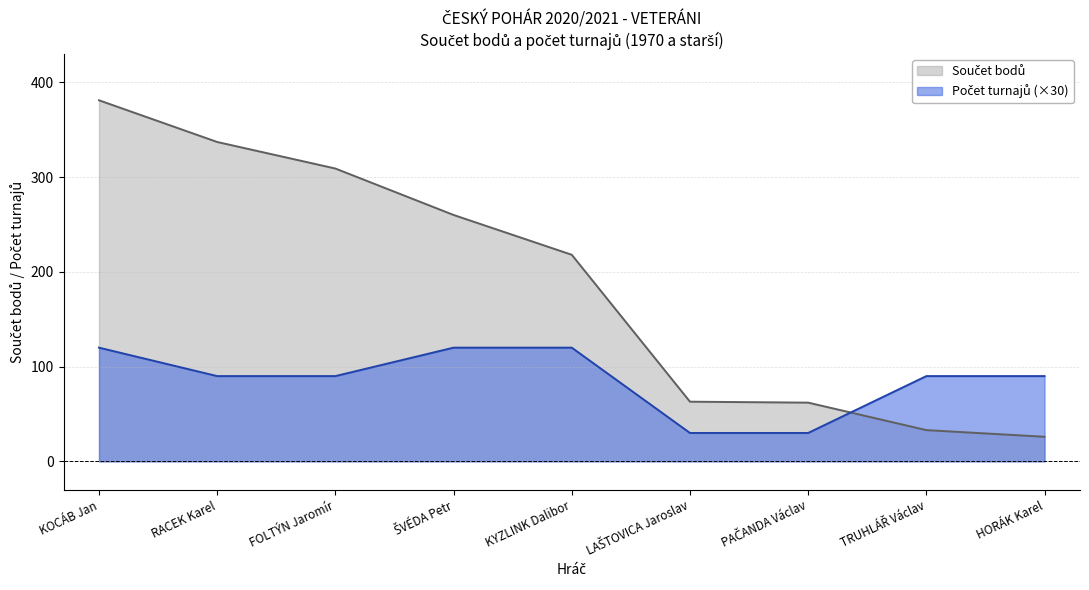

Which series changed the most between KYZLINK Dalibor and TRUHLÁŘ Václav?

Součet bodů